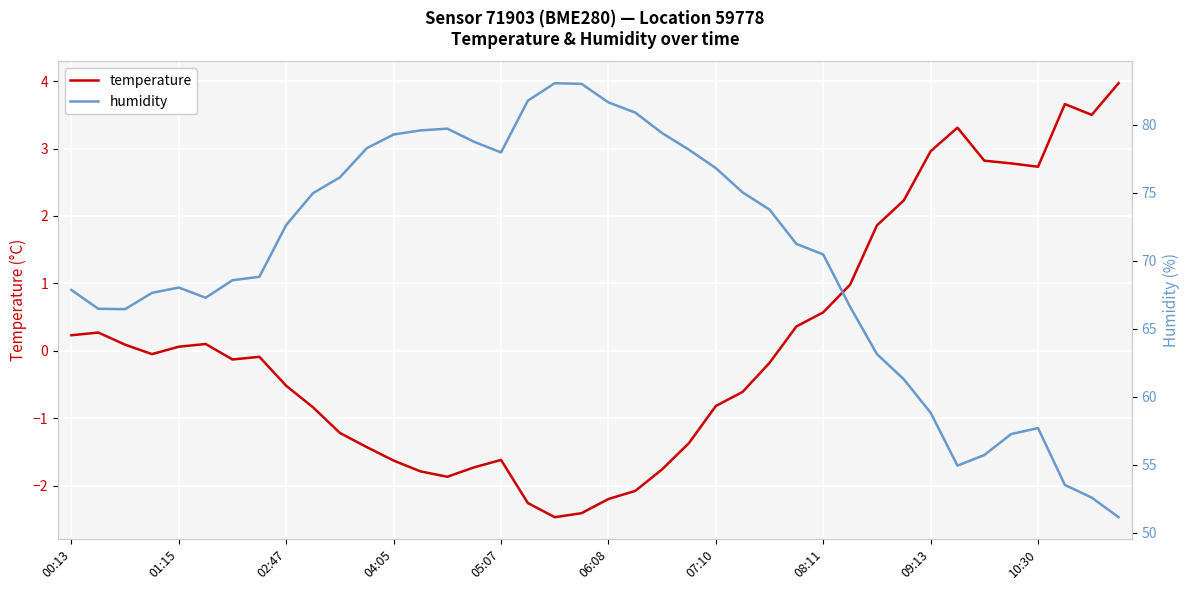

True or false: temperature has a value of -0.5 at 06:08.

False